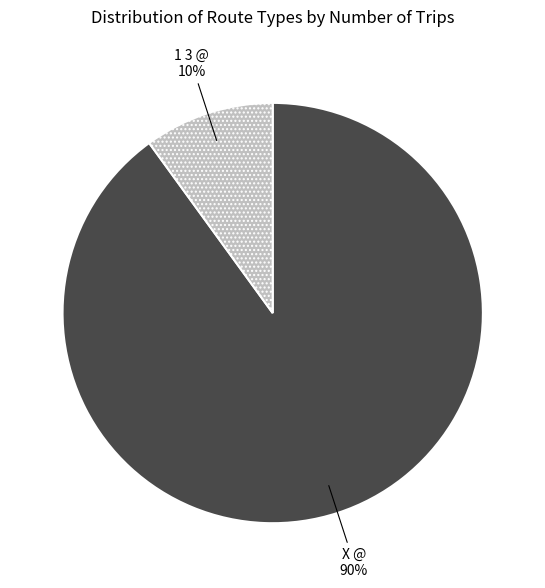

Which slice is the largest?

X @